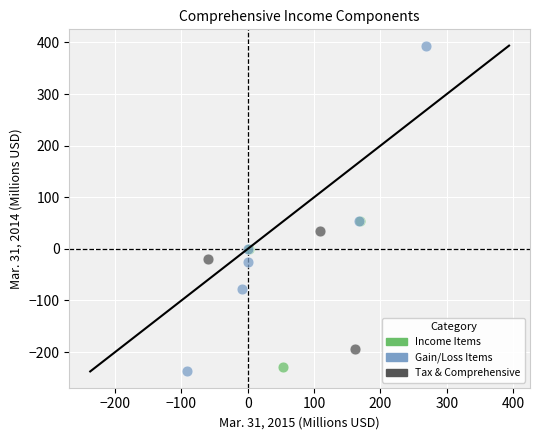

Which series has the largest Y range (max minus min)?

Gain/Loss Items